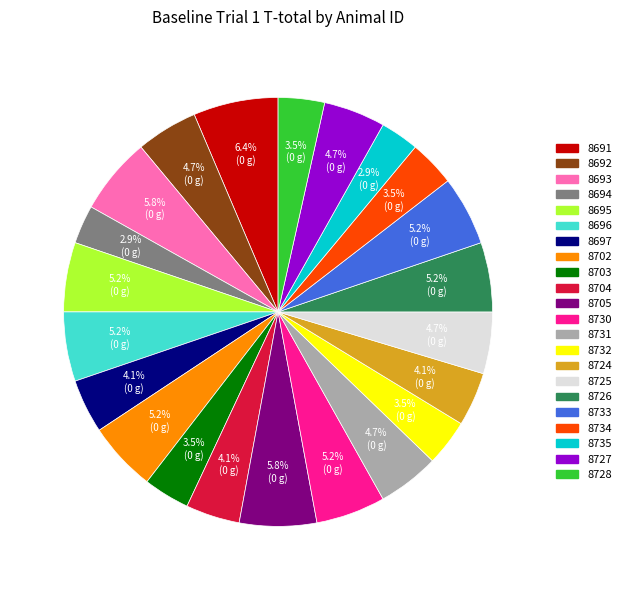

Which category has the biggest portion of the pie?

8691